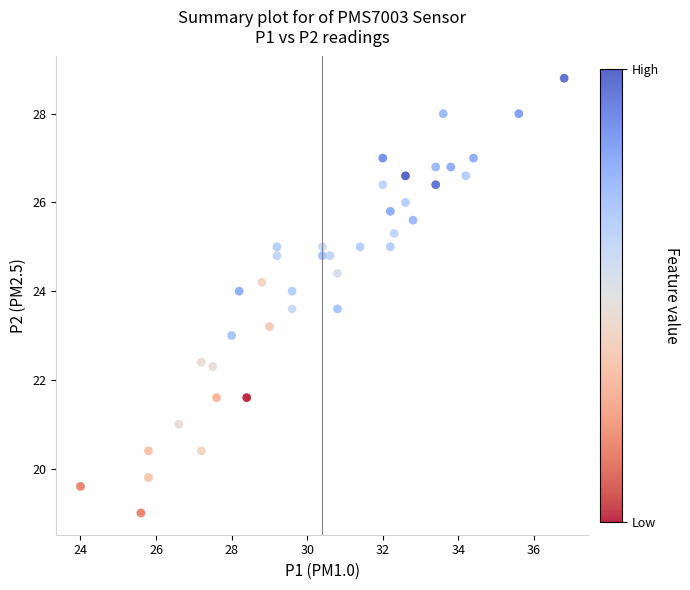

What is the range of X values (max minus min)?

12.8